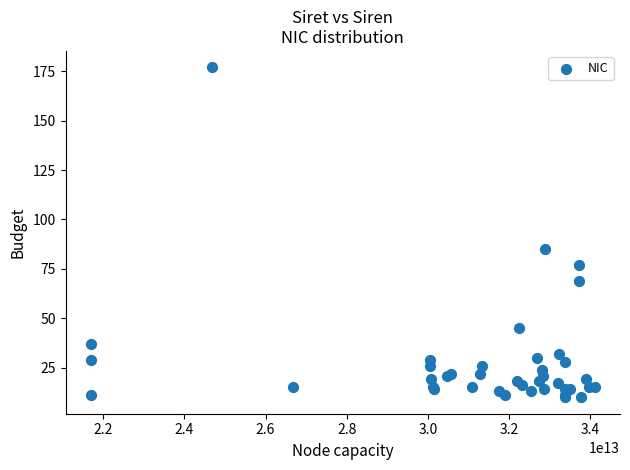

What Y value in the scatter plot is closest to 93?

85